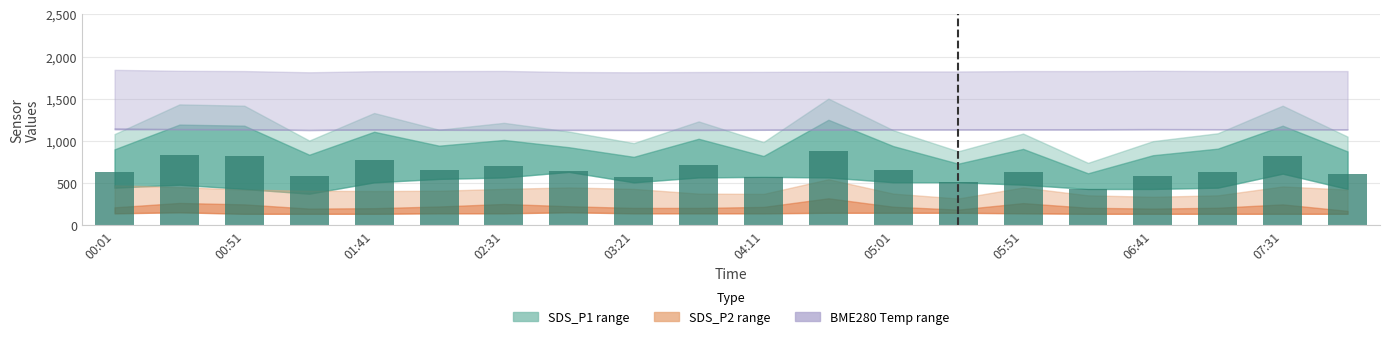

Does the chart contain stacked bars?

No